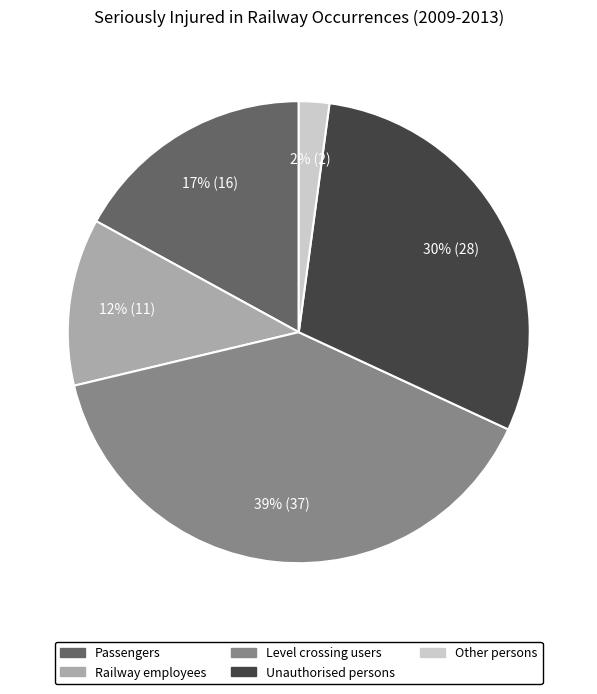

Does any single category account for the majority?

No